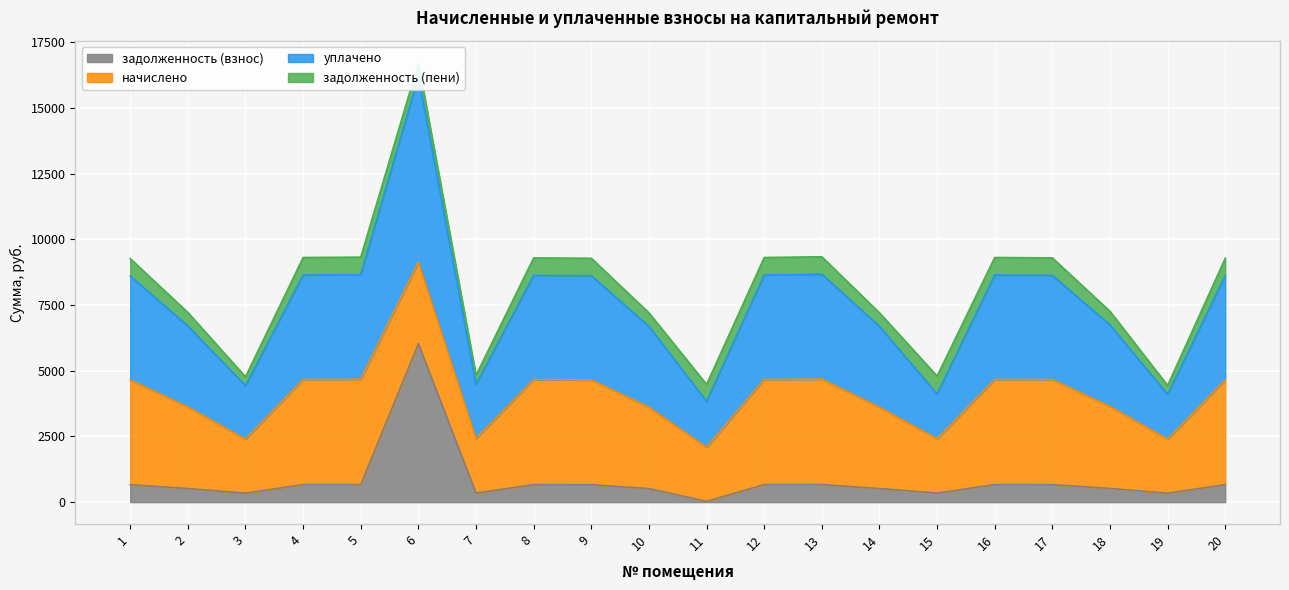

At which category is the sum across all series the highest?

6